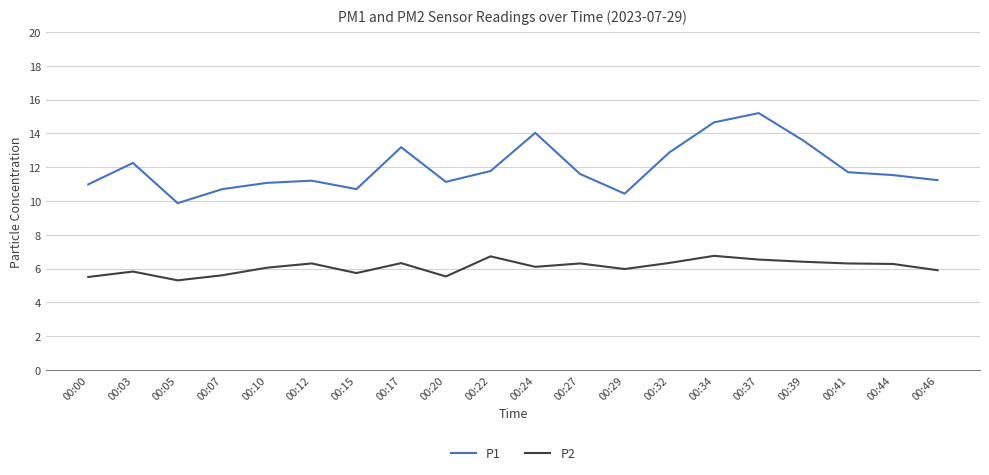

Which category has the highest value in the P1 series?

00:37